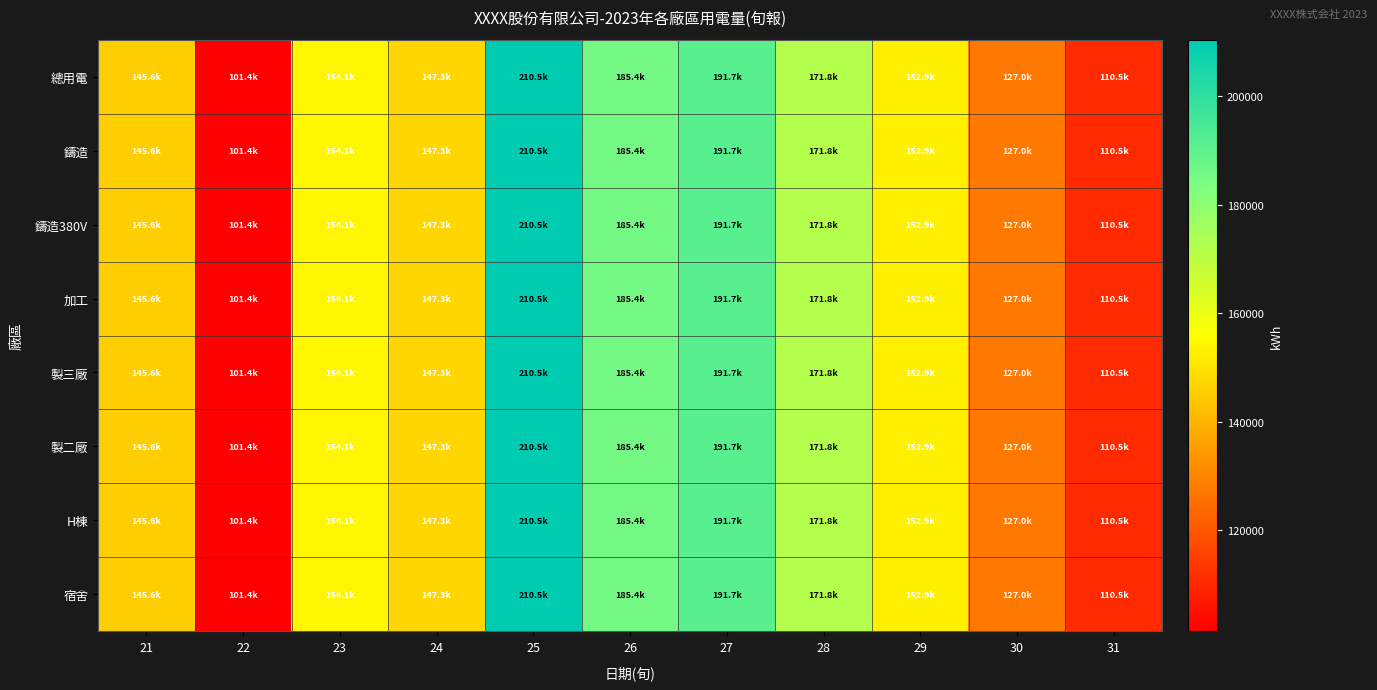

Reading left to right, extract all data points from this chart.

總用電: 21=145560.6	22=101351.5	23=154144.3	24=147259.8	25=210479.7	26=185358.1	27=191718.5	28=171797.0	29=152864.4	30=126978.0	31=110548.9
鑄造: 21=145560.6	22=101351.5	23=154144.3	24=147259.8	25=210479.7	26=185358.1	27=191718.5	28=171797.0	29=152864.4	30=126978.0	31=110548.9
鑄造380V: 21=145560.6	22=101351.5	23=154144.3	24=147259.8	25=210479.7	26=185358.1	27=191718.5	28=171797.0	29=152864.4	30=126978.0	31=110548.9
加工: 21=145560.6	22=101351.5	23=154144.3	24=147259.8	25=210479.7	26=185358.1	27=191718.5	28=171797.0	29=152864.4	30=126978.0	31=110548.9
製三廠: 21=145560.6	22=101351.5	23=154144.3	24=147259.8	25=210479.7	26=185358.1	27=191718.5	28=171797.0	29=152864.4	30=126978.0	31=110548.9
製二廠: 21=145560.6	22=101351.5	23=154144.3	24=147259.8	25=210479.7	26=185358.1	27=191718.5	28=171797.0	29=152864.4	30=126978.0	31=110548.9
H棟: 21=145560.6	22=101351.5	23=154144.3	24=147259.8	25=210479.7	26=185358.1	27=191718.5	28=171797.0	29=152864.4	30=126978.0	31=110548.9
宿舍: 21=145560.6	22=101351.5	23=154144.3	24=147259.8	25=210479.7	26=185358.1	27=191718.5	28=171797.0	29=152864.4	30=126978.0	31=110548.9